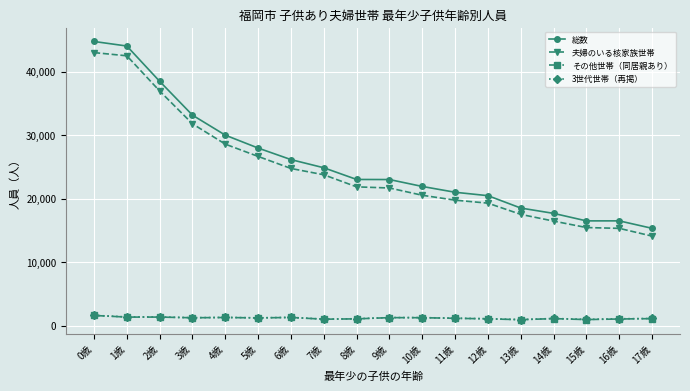

What position from the left is 17歳?

18